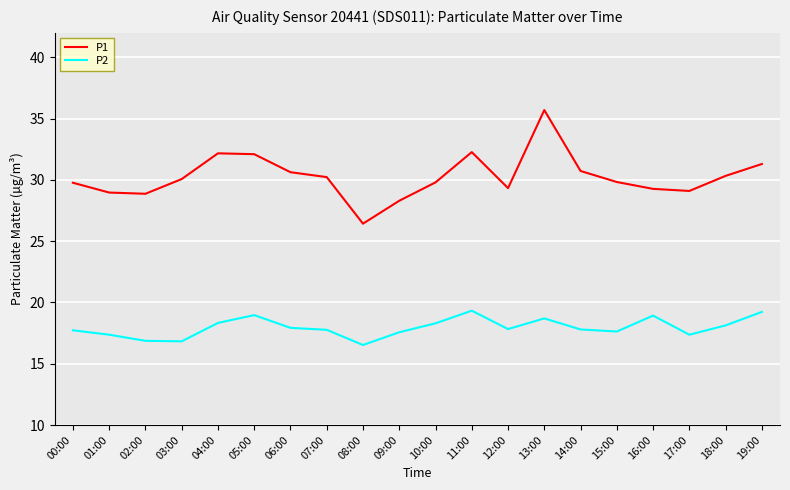

What is the sum of all P1 values?

605.2